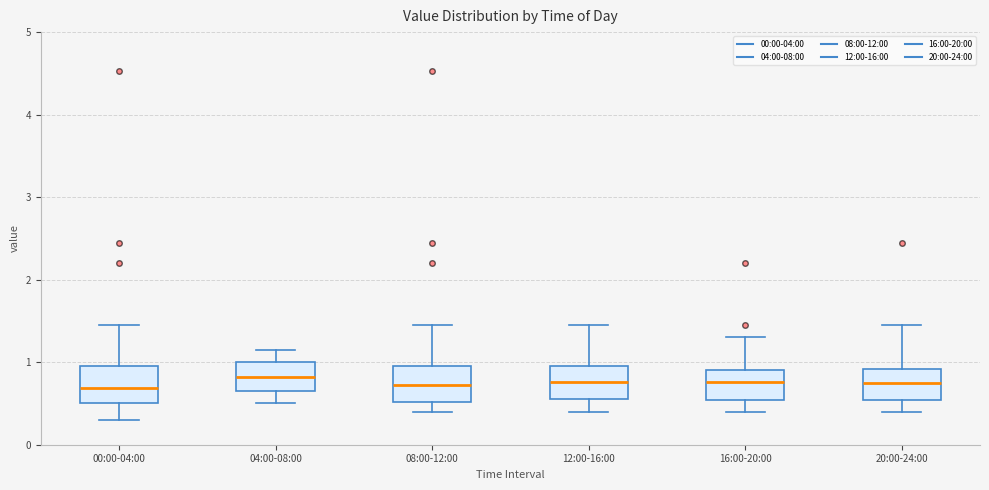

Reading left to right, read every box against the y-axis: the position of its median line, the range the box covers, and the ends of its whiskers. The values are not printed on the chart, so give them approximately, as read against the axis.

00:00-04:00: median 0.7, box 0.5 to 1.0, whiskers 0.3 to 1.5
04:00-08:00: median 0.8, box 0.7 to 1.0, whiskers 0.5 to 1.2
08:00-12:00: median 0.7, box 0.5 to 1.0, whiskers 0.4 to 1.5
12:00-16:00: median 0.8, box 0.6 to 1.0, whiskers 0.4 to 1.5
16:00-20:00: median 0.8, box 0.5 to 0.9, whiskers 0.4 to 1.3
20:00-24:00: median 0.8, box 0.5 to 0.9, whiskers 0.4 to 1.5